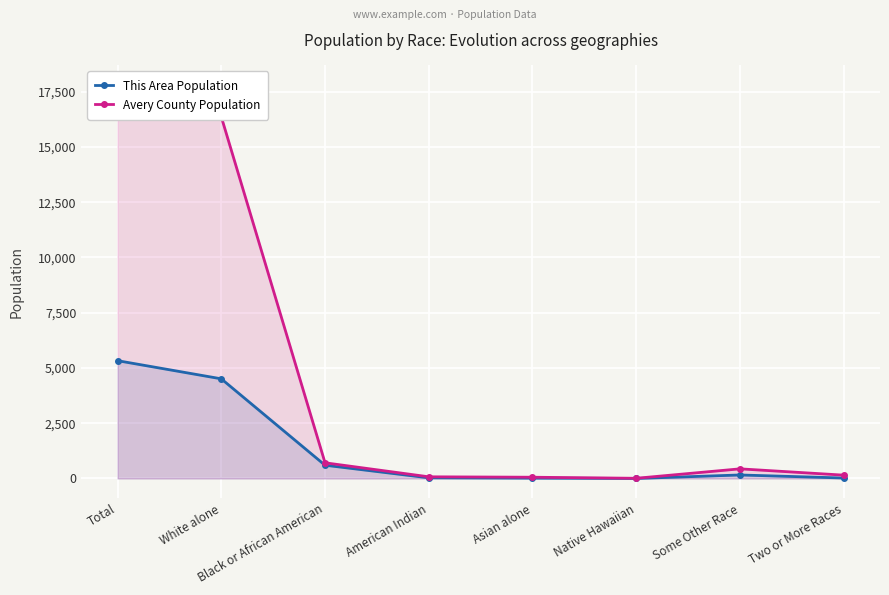

At which category is the sum across all series the highest?

Total